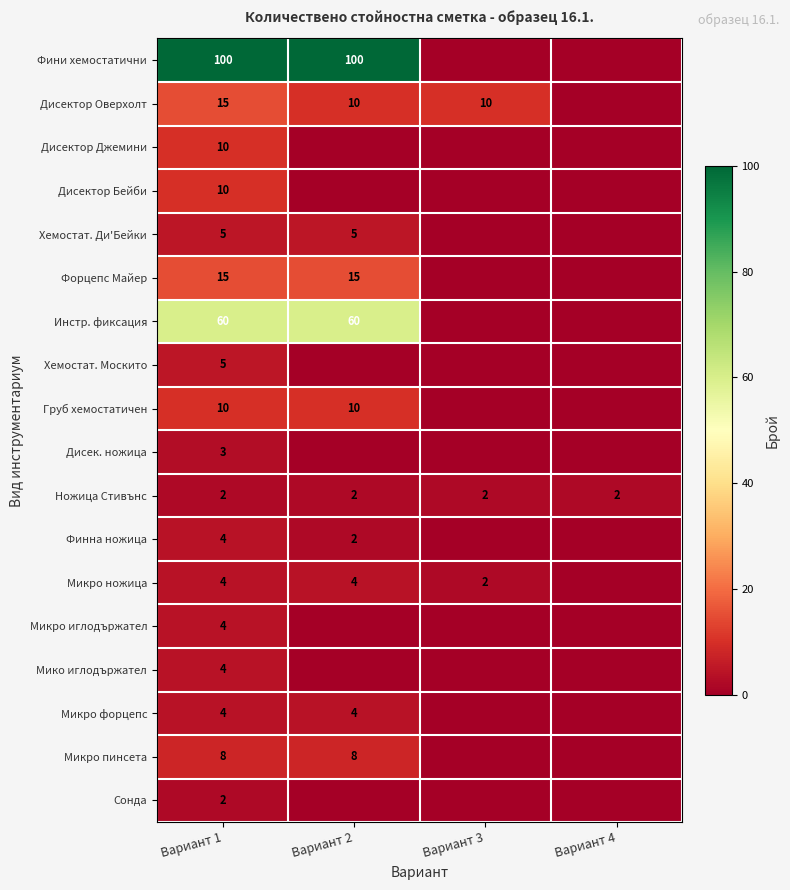

How many data points does each series have?

4